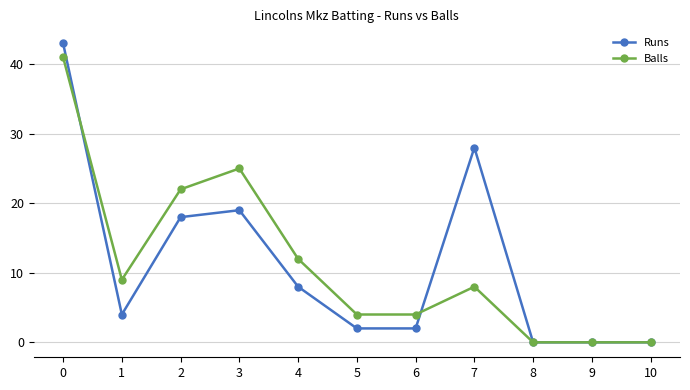

Where is the first local maximum for Balls?

3